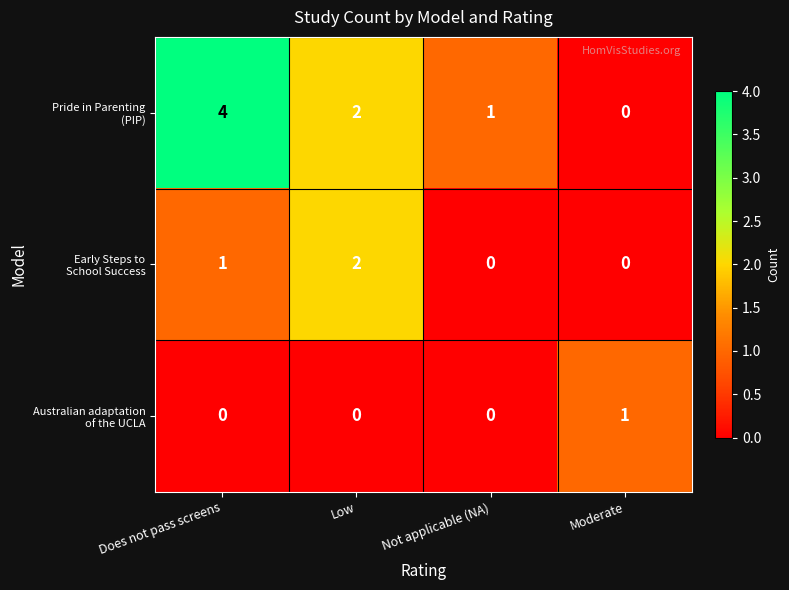

At which category is the sum across all series the highest?

Does not pass screens